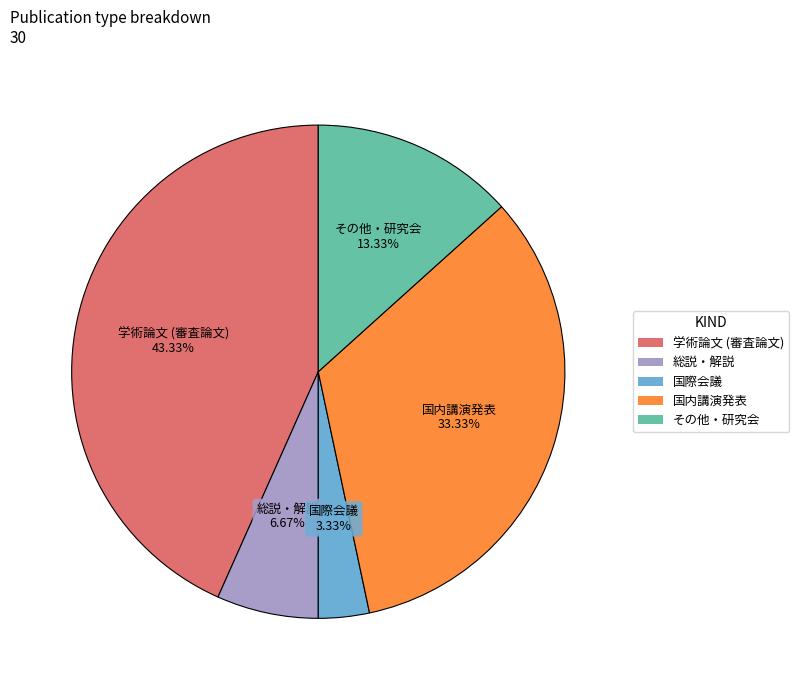

Which slice is the smallest?

国際会議